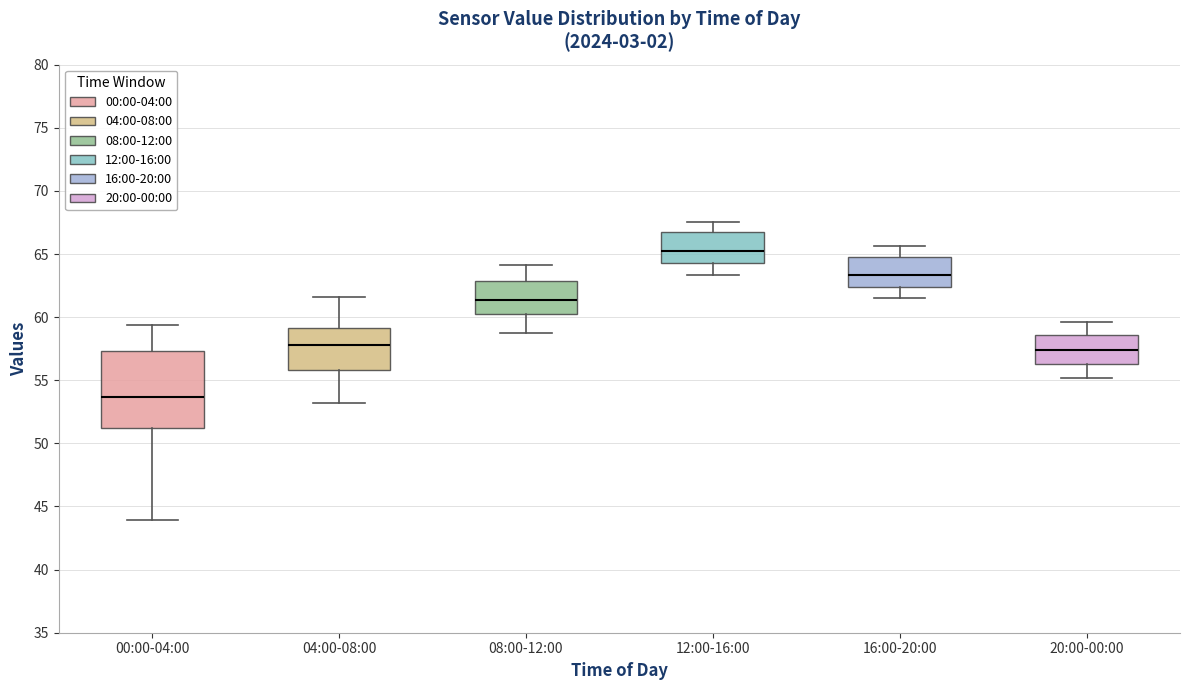

Comparing the boxes themselves (not the whiskers), which one is the tallest?

00:00-04:00